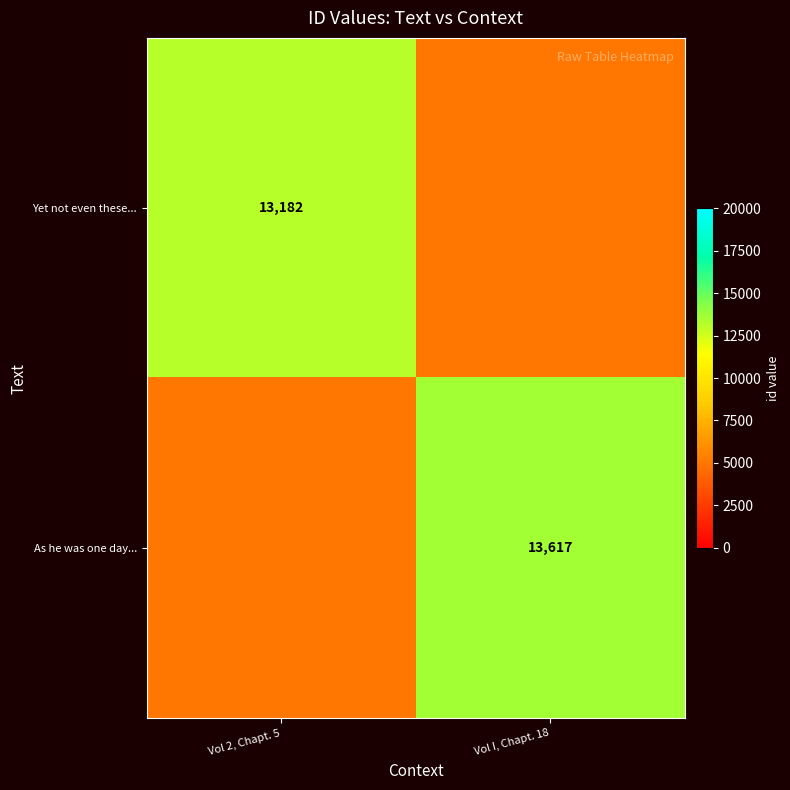

True or false: Yet not even these... has a value of 13182 at Vol 2, Chapt. 5.

True